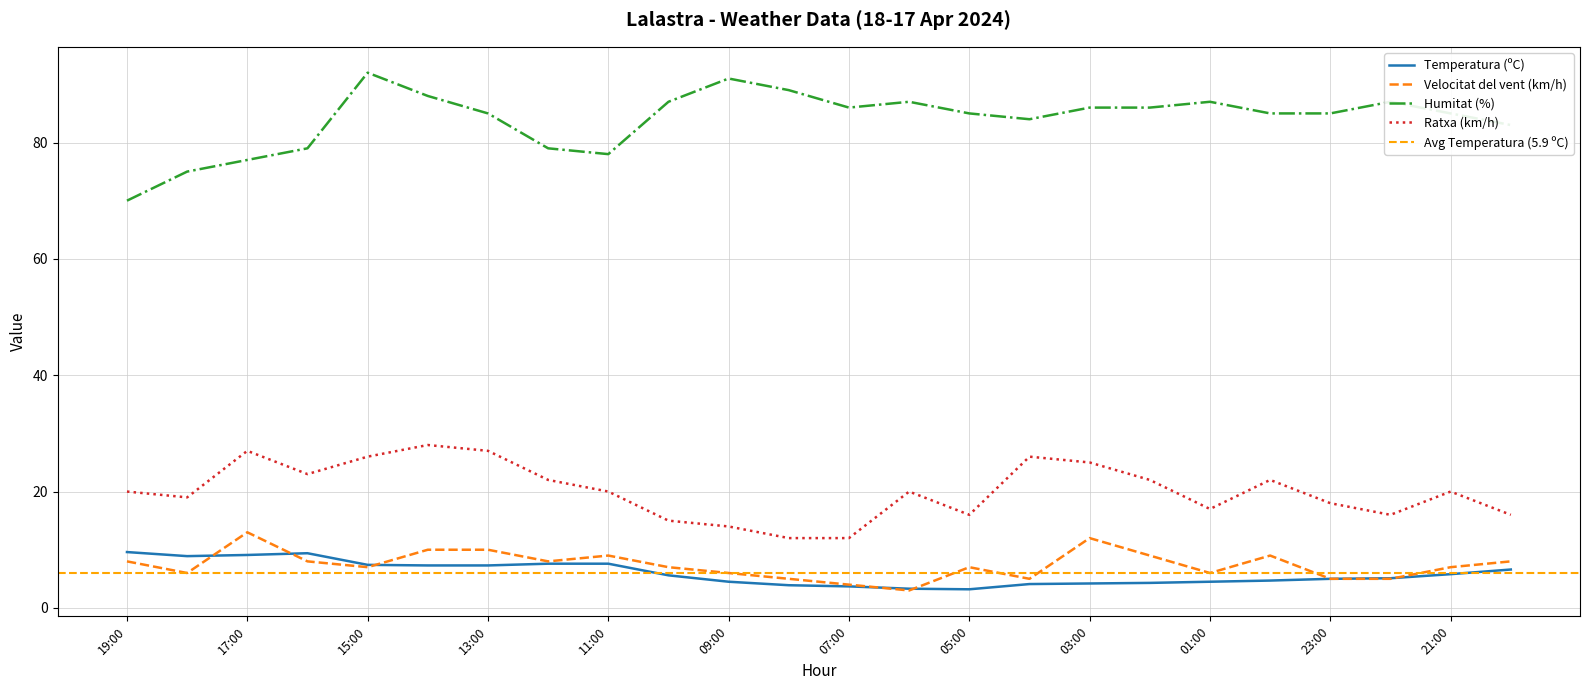

What is the highest value of the Velocitat del vent (km/h) series?

13.0